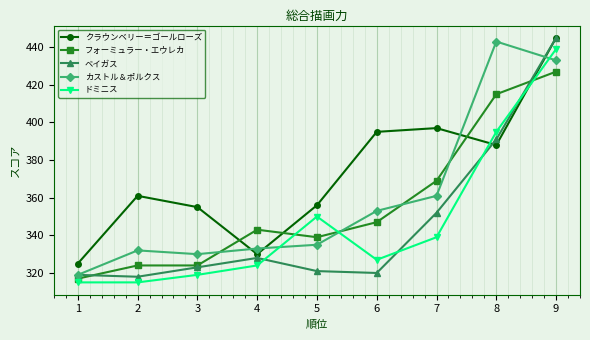

What is the spread (max minus min) of values at 8?

55